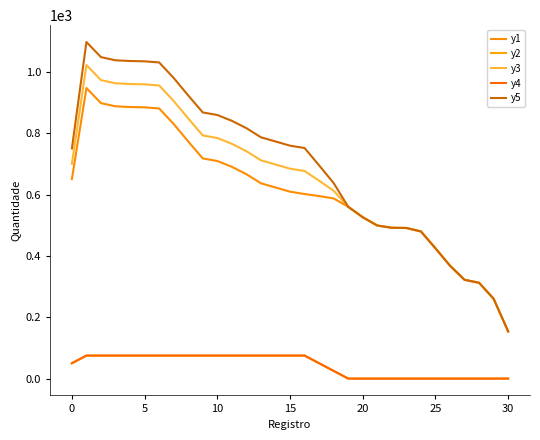

Does the chart display data point markers on the line(s)?

No